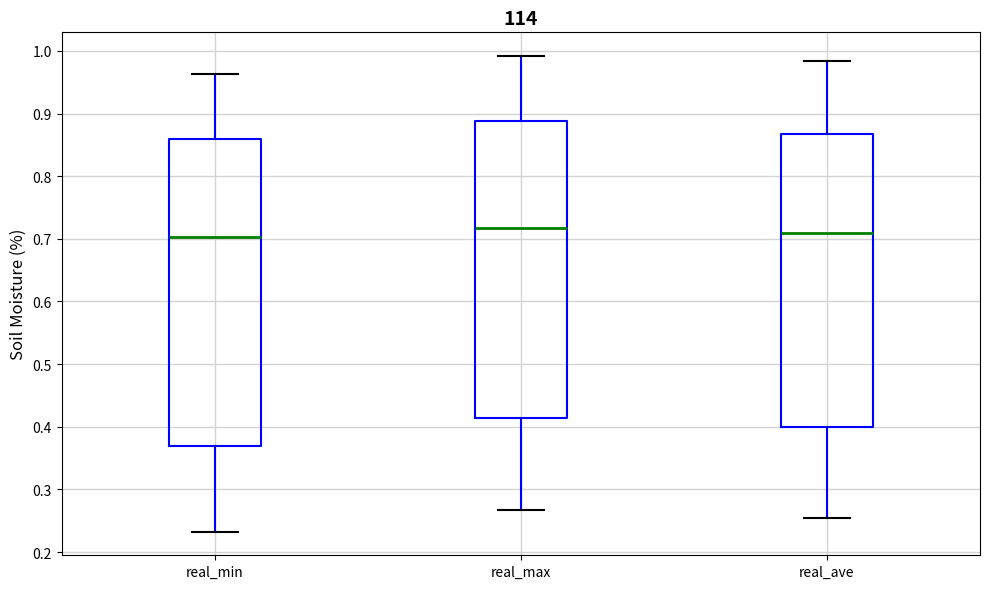

Reading left to right, read every box against the y-axis: the position of its median line, the range the box covers, and the ends of its whiskers. The values are not printed on the chart, so give them approximately, as read against the axis.

real_min: median 0.70, box 0.37 to 0.86, whiskers 0.23 to 0.96
real_max: median 0.72, box 0.41 to 0.89, whiskers 0.27 to 0.99
real_ave: median 0.71, box 0.40 to 0.87, whiskers 0.25 to 0.98